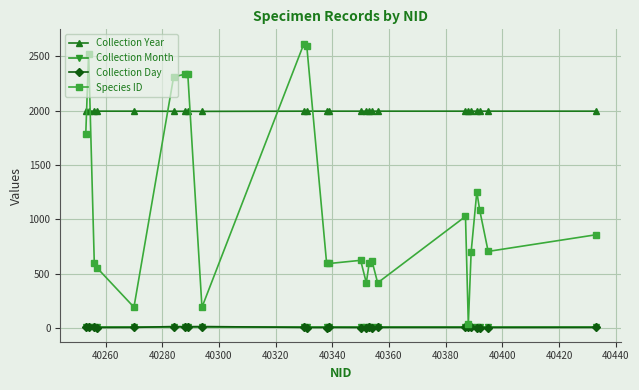

Which series has the largest range (max minus min)?

Species ID